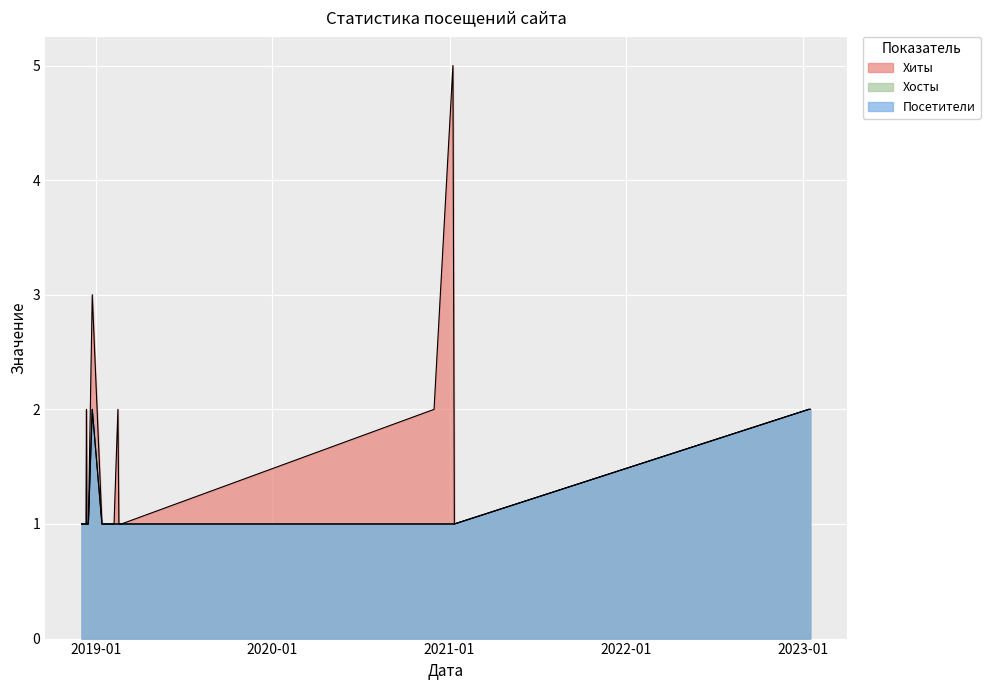

Reading left to right, what are all the values shown in this chart?

Хиты: 2023-01-16=2	2023-01-13=2	2021-01-11=1	2021-01-08=5	2020-11-30=2	2019-02-23=1	2019-02-20=1	2019-02-18=1	2019-02-16=2	2019-02-08=1	2019-02-07=1	2019-01-30=1	2019-01-25=1	2019-01-14=1	2018-12-25=3	2018-12-17=1	2018-12-14=1	2018-12-13=2	2018-12-12=1	2018-12-03=1
Хосты: 2023-01-16=2	2023-01-13=2	2021-01-11=1	2021-01-08=1	2020-11-30=1	2019-02-23=1	2019-02-20=1	2019-02-18=1	2019-02-16=1	2019-02-08=1	2019-02-07=1	2019-01-30=1	2019-01-25=1	2019-01-14=1	2018-12-25=2	2018-12-17=1	2018-12-14=1	2018-12-13=1	2018-12-12=1	2018-12-03=1
Посетители: 2023-01-16=2	2023-01-13=2	2021-01-11=1	2021-01-08=1	2020-11-30=1	2019-02-23=1	2019-02-20=1	2019-02-18=1	2019-02-16=1	2019-02-08=1	2019-02-07=1	2019-01-30=1	2019-01-25=1	2019-01-14=1	2018-12-25=2	2018-12-17=1	2018-12-14=1	2018-12-13=1	2018-12-12=1	2018-12-03=1